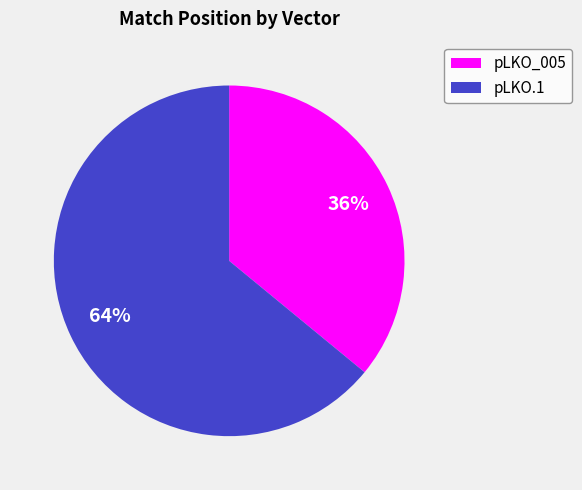

To the nearest percent, what is the difference between the largest and smallest slice percentages?

28%